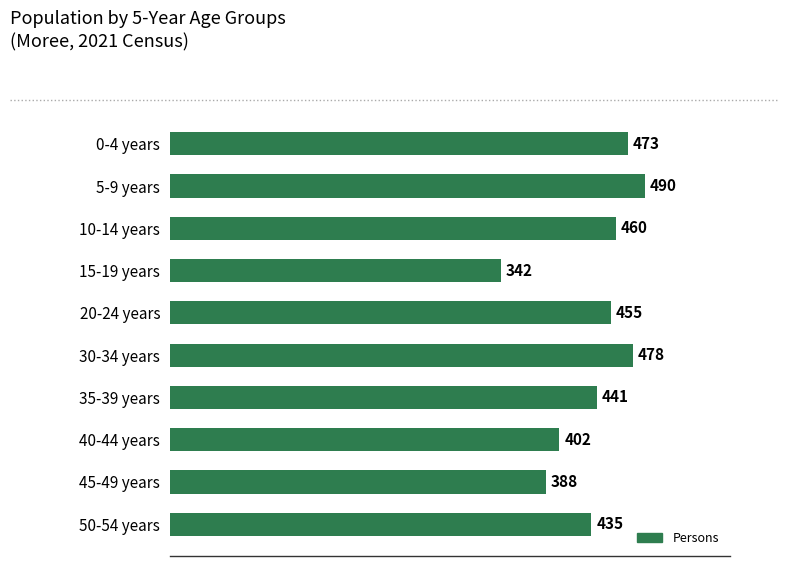

Which category has the lowest value across all series?

15-19 years